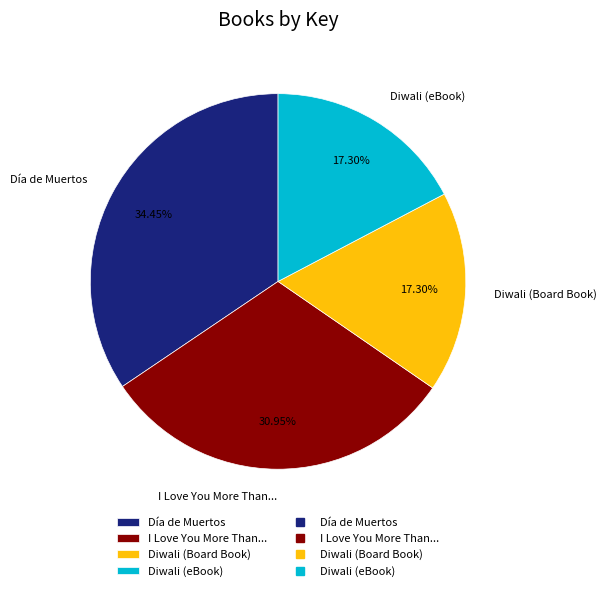

Is there a majority slice in this chart?

No